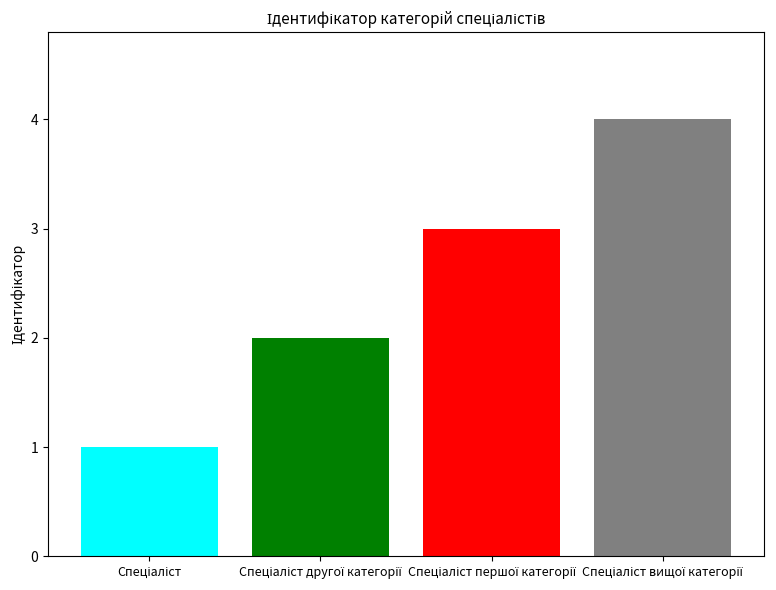

What is the difference between the maximum and minimum values?

3